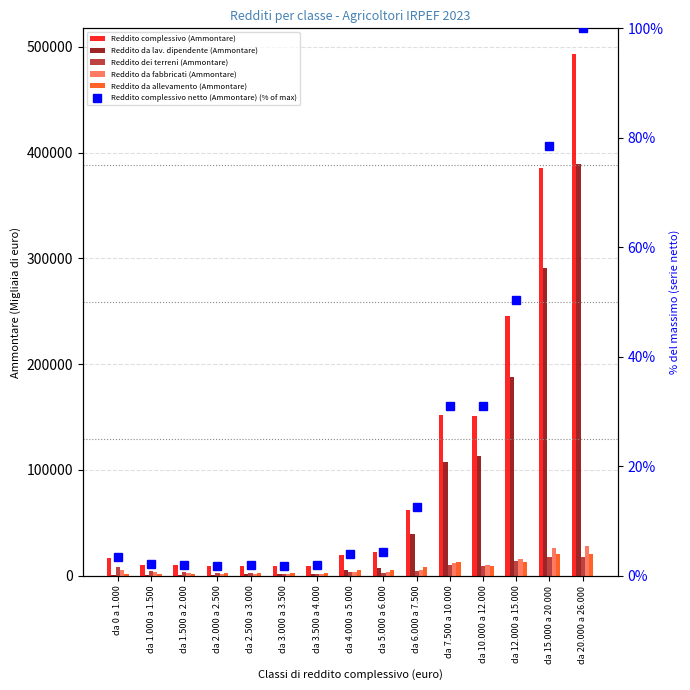

Are the bars grouped side by side (vs. stacked)?

Yes